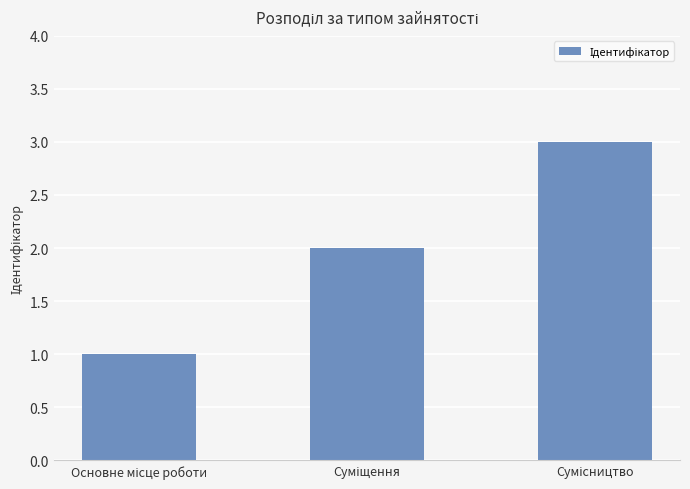

What is the sum of all values?

6